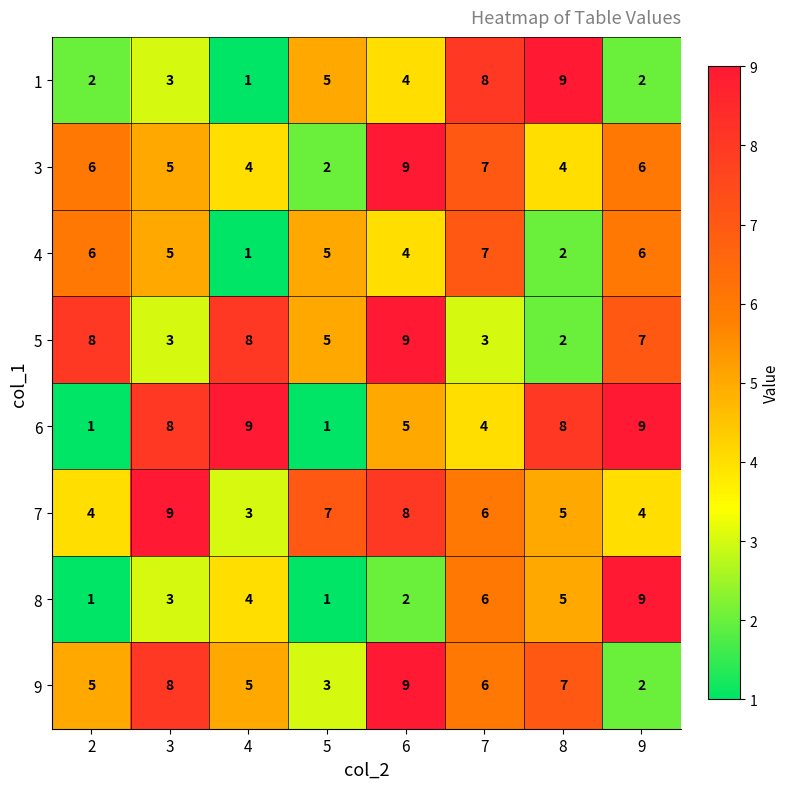

True or false: 6 has a value of 9 at 4.

True